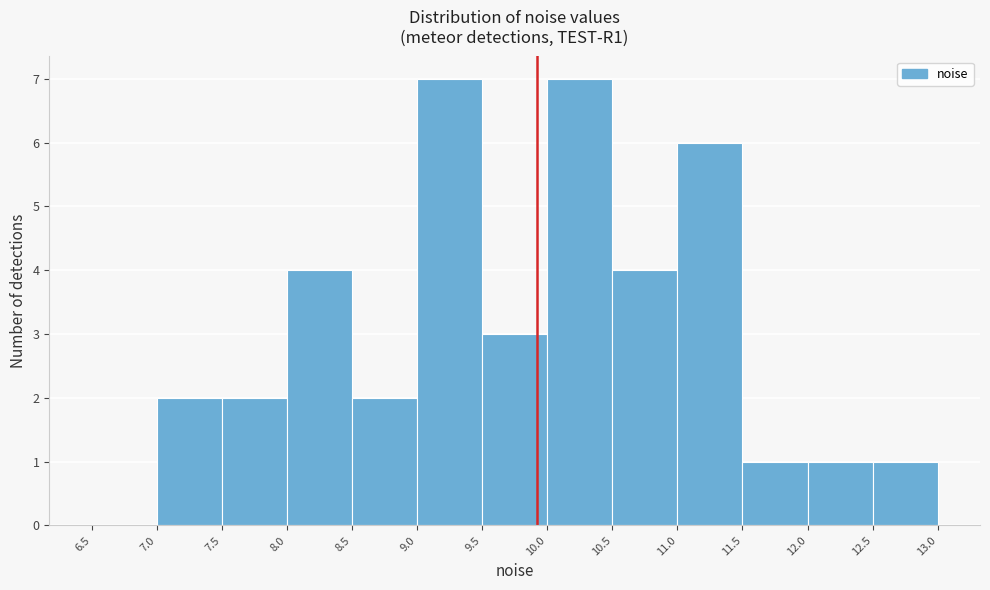

Reading left to right, transcribe this chart: for each bar, give the range it covers on the x-axis and its height. The values are not printed on the chart, so give them approximately, as read against the axis.

6.5 to 7.0: 0
7.0 to 7.5: 2
7.5 to 8.0: 2
8.0 to 8.5: 4
8.5 to 9.0: 2
9.0 to 9.5: 7
9.5 to 10.0: 3
10.0 to 10.5: 7
10.5 to 11.0: 4
11.0 to 11.5: 6
11.5 to 12.0: 1
12.0 to 12.5: 1
12.5 to 13.0: 1